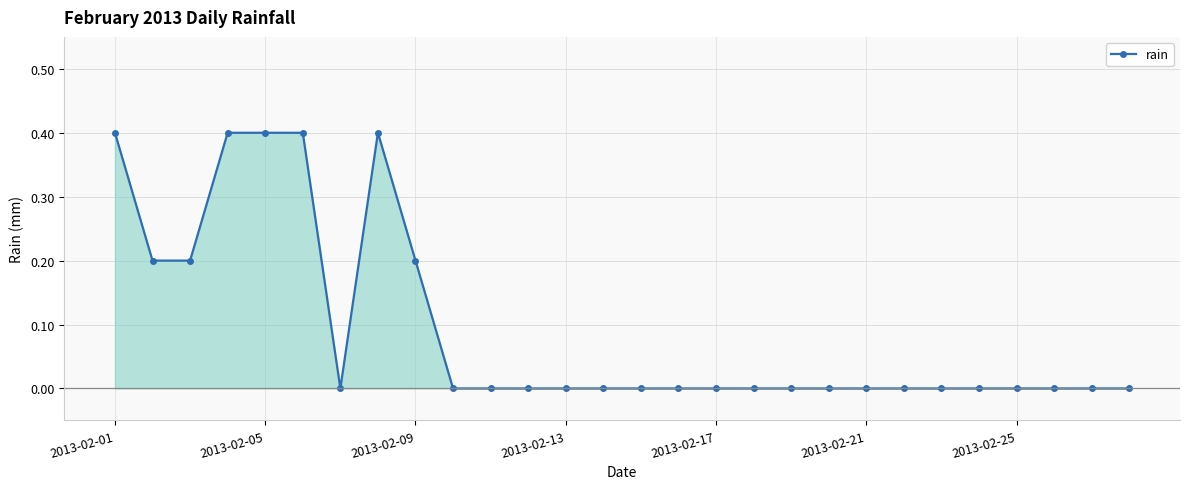

What is the sum of all values?

2.6